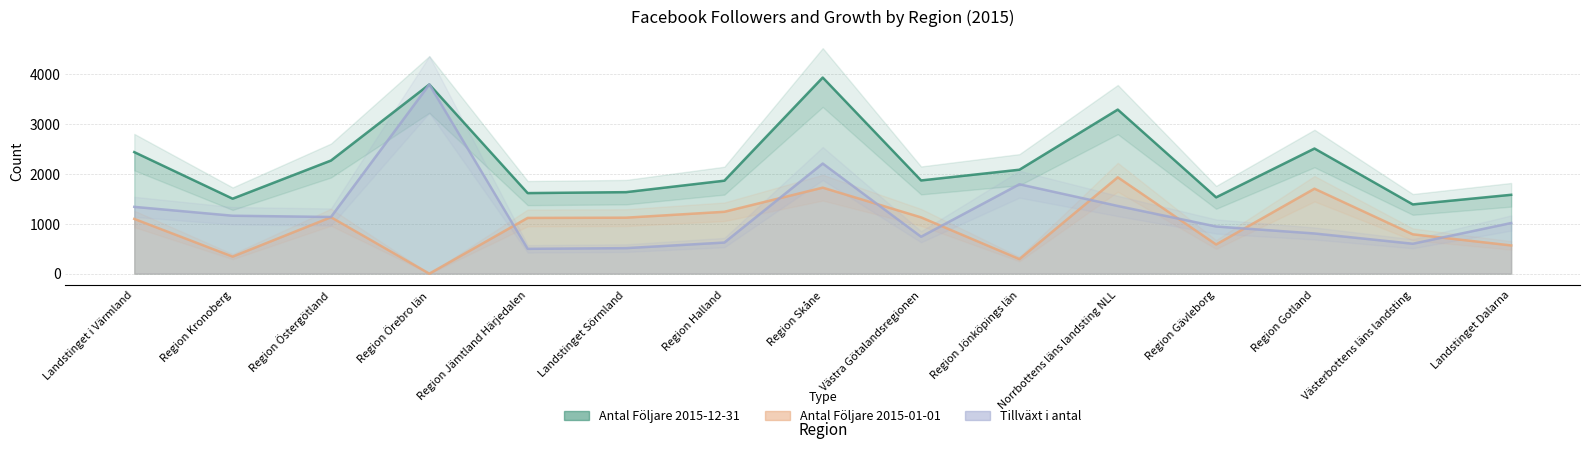

Reading right to left, list all the values displayed in this chart.

Antal Följare 2015-12-31: Landstinget Dalarna=1582	Västerbottens läns landsting=1389	Region Gotland=2510	Region Gävleborg=1531	Norrbottens läns landsting NLL=3291	Region Jönköpings län=2085	Västra Götalandsregionen=1870	Region Skåne=3934	Region Halland=1865	Landstinget Sörmland=1635	Region Jämtland Härjedalen=1616	Region Örebro län=3795	Region Östergötland=2269	Region Kronoberg=1504	Landstinget i Värmland=2438
Antal Följare 2015-01-01: Landstinget Dalarna=566	Västerbottens läns landsting=789	Region Gotland=1704	Region Gävleborg=585	Norrbottens läns landsting NLL=1933	Region Jönköpings län=292	Västra Götalandsregionen=1129	Region Skåne=1725	Region Halland=1241	Landstinget Sörmland=1123	Region Jämtland Härjedalen=1118	Region Örebro län=0	Region Östergötland=1132	Region Kronoberg=342	Landstinget i Värmland=1098
Tillväxt i antal: Landstinget Dalarna=1016	Västerbottens läns landsting=600	Region Gotland=806	Region Gävleborg=946	Norrbottens läns landsting NLL=1358	Region Jönköpings län=1793	Västra Götalandsregionen=741	Region Skåne=2209	Region Halland=624	Landstinget Sörmland=512	Region Jämtland Härjedalen=498	Region Örebro län=3795	Region Östergötland=1137	Region Kronoberg=1162	Landstinget i Värmland=1340